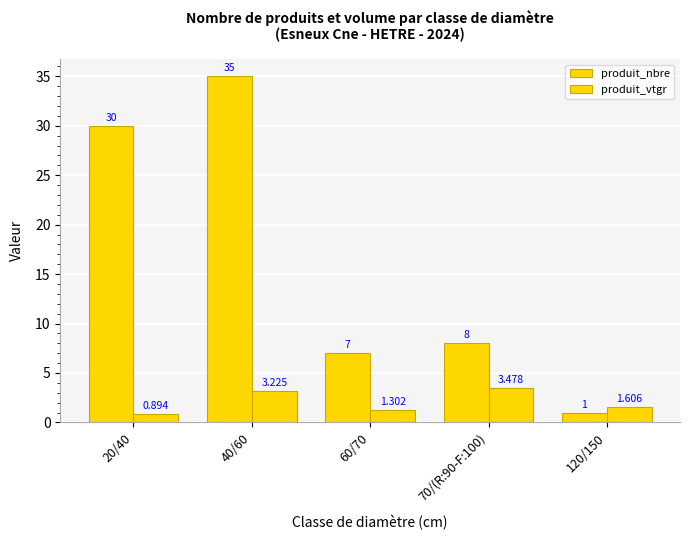

Is it true that produit_vtgr equals 3.2 at 40/60?

True